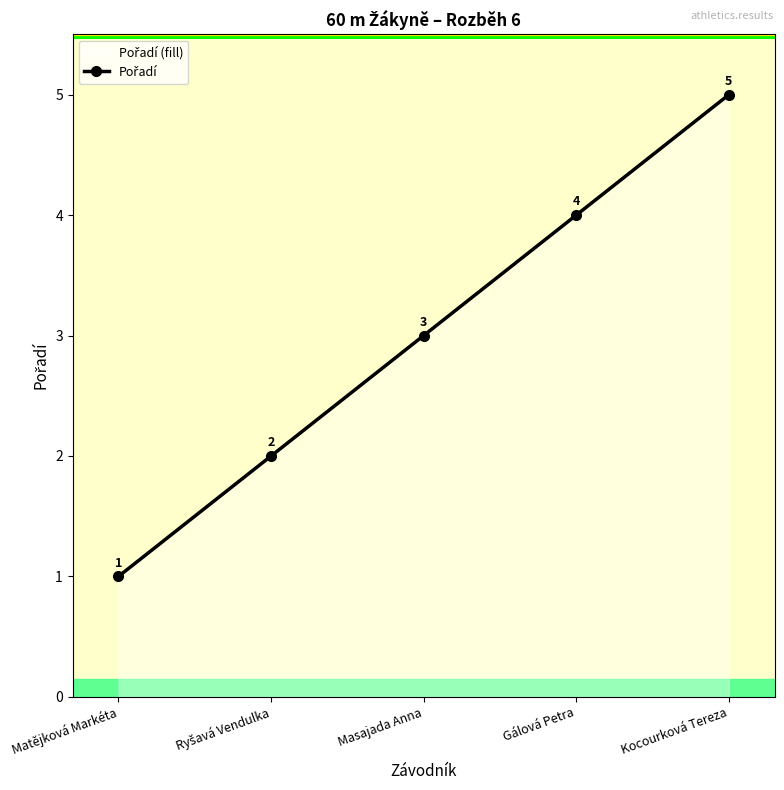

Reading left to right, what are all the values shown in this chart?

Matějková Markéta=1	Ryšavá Vendulka=2	Masajada Anna=3	Gálová Petra=4	Kocourková Tereza=5